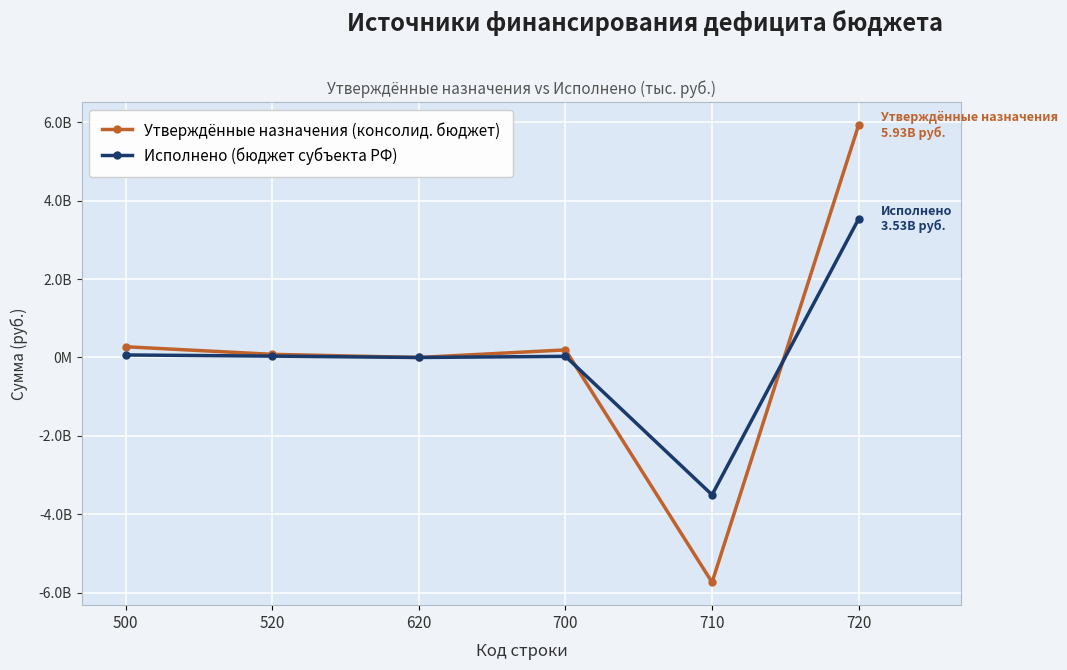

Does the chart have visible grid lines?

Yes